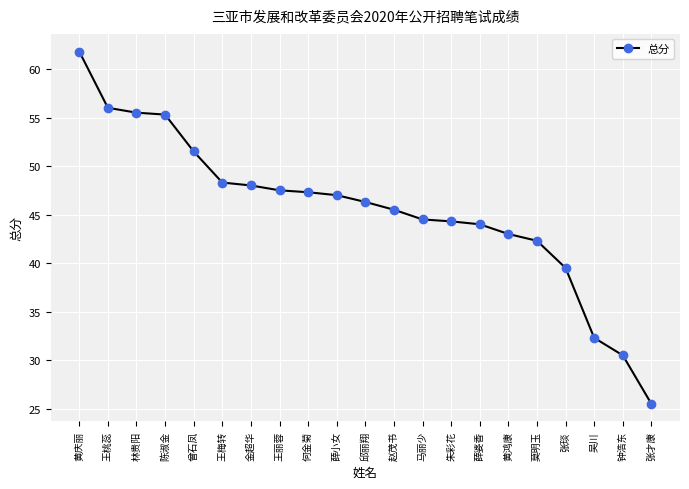

How many distinct data groups are displayed?

1